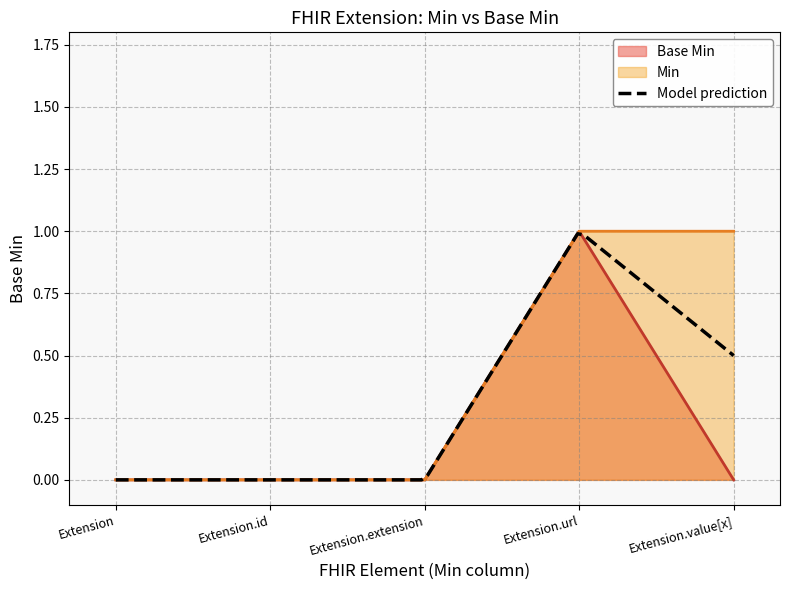

How many values in Min are above zero?

2